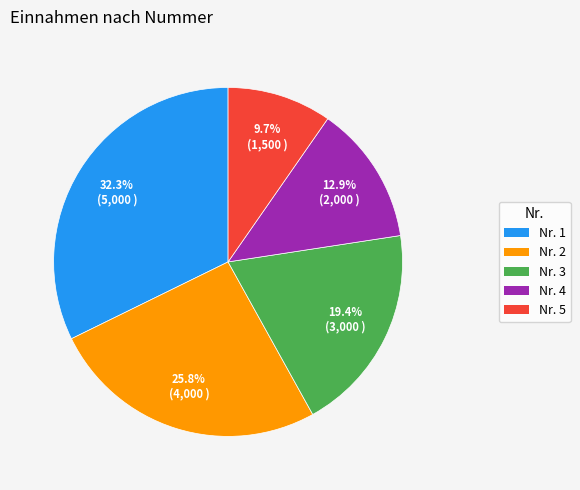

Is there any slice that represents more than half of the pie?

No